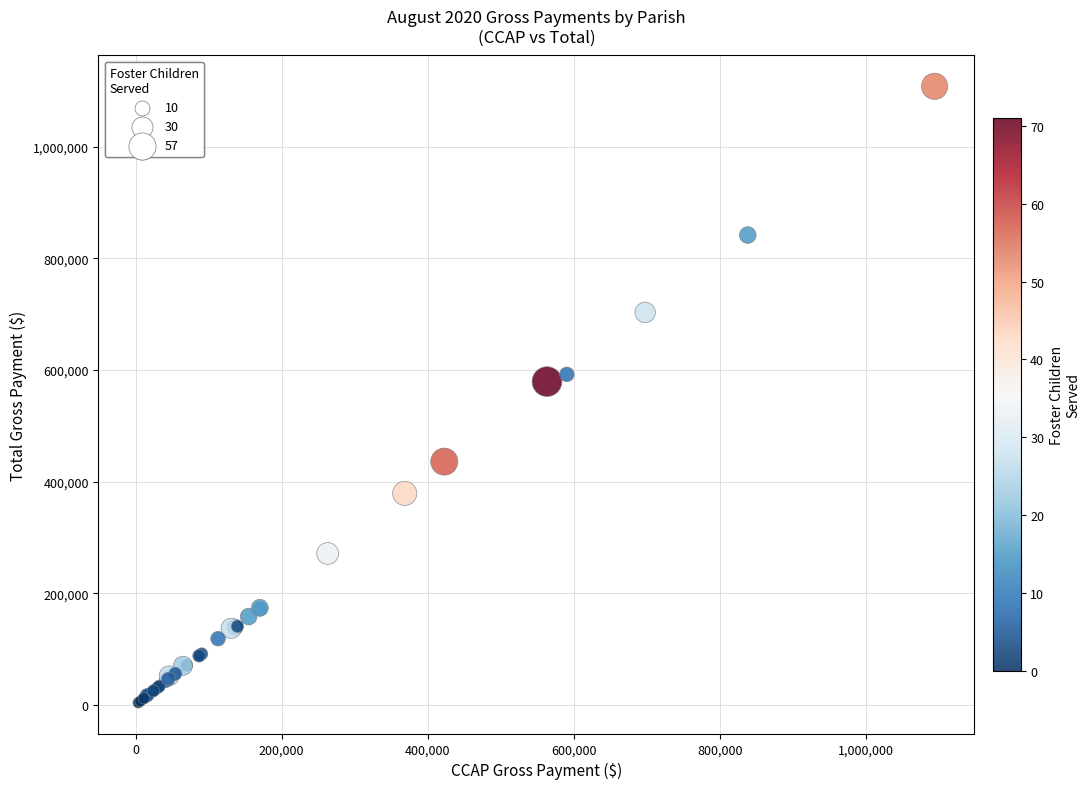

What Y value in the scatter plot is closest to 556068?

579196.8